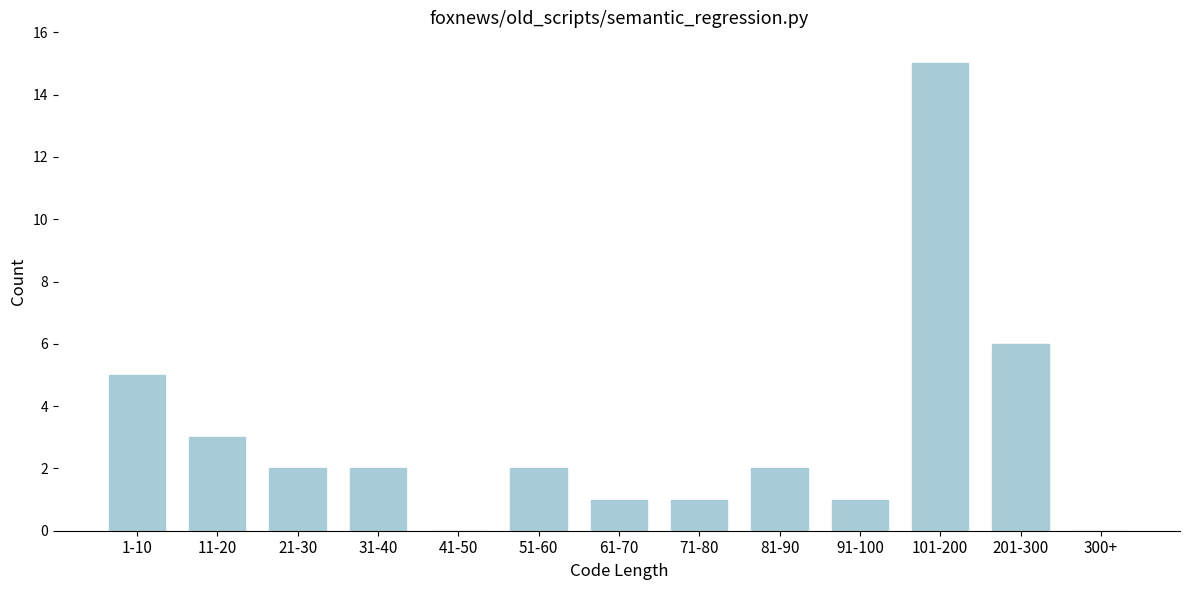

Reading right to left, what are all the values shown in this chart?

300+=0	201-300=6	101-200=15	91-100=1	81-90=2	71-80=1	61-70=1	51-60=2	41-50=0	31-40=2	21-30=2	11-20=3	1-10=5